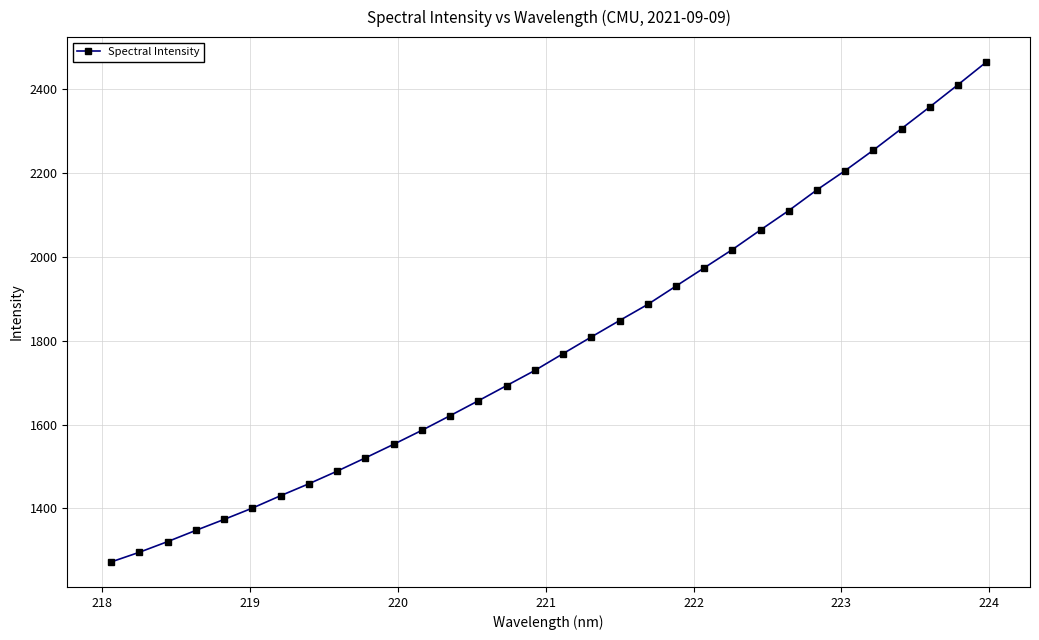

Count the number of values greater than 1769.

16